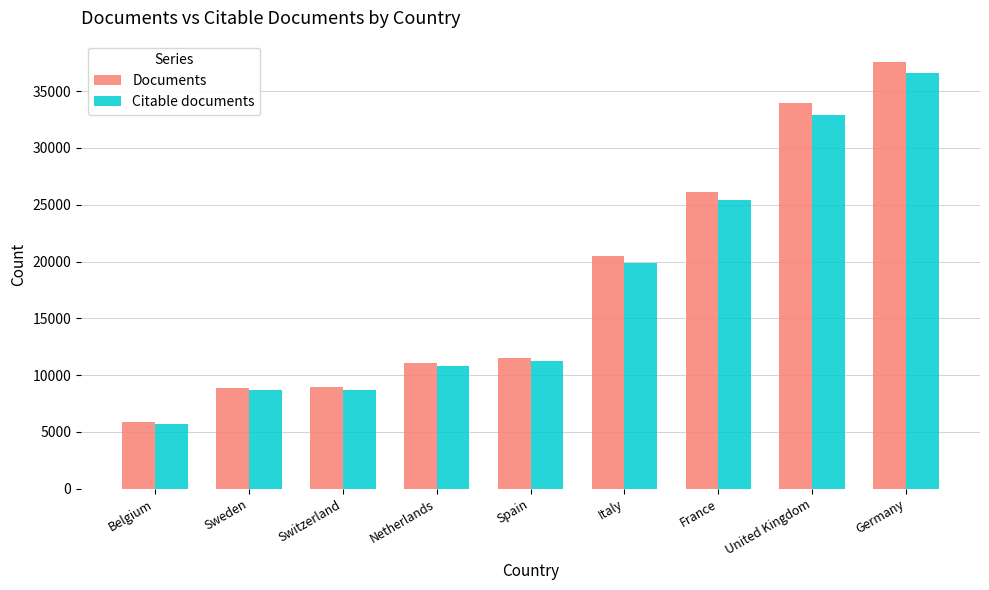

What are all the series names shown in the legend?

Documents, Citable documents